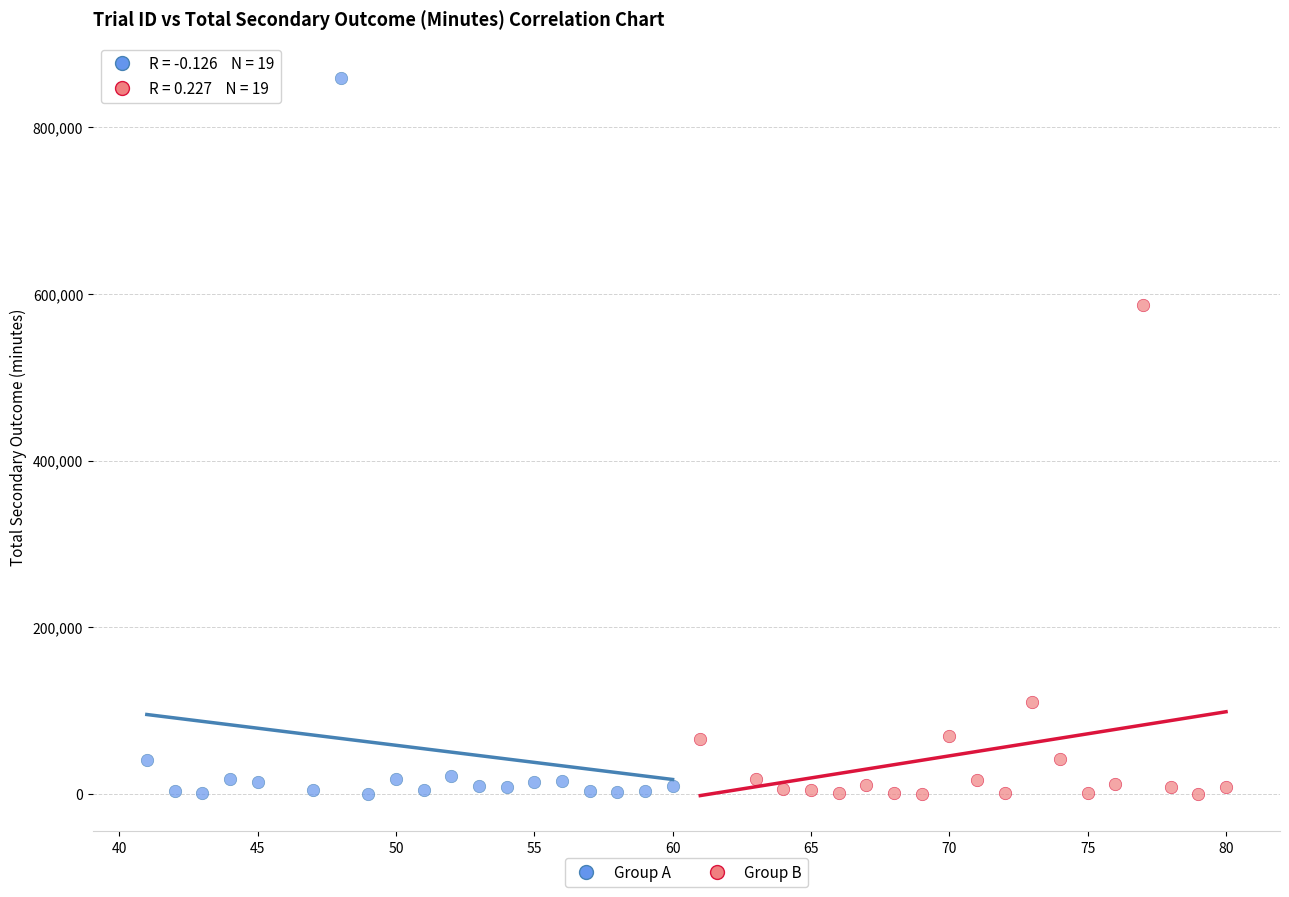

Which series reaches the maximum Y coordinate?

Group A